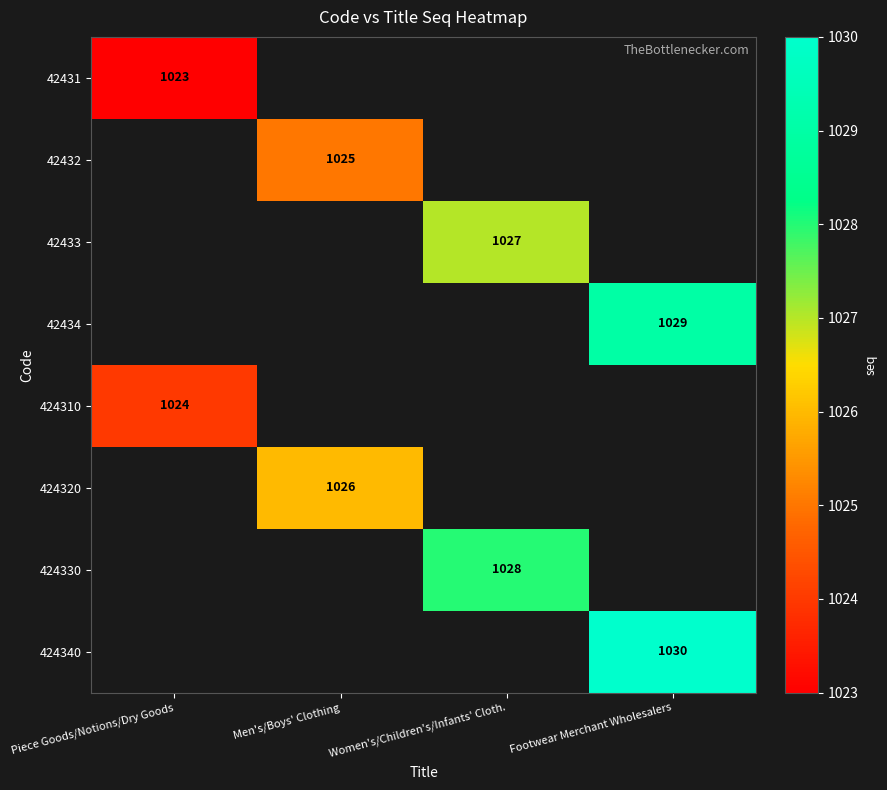

Is it true that 424310 equals 1712 at Piece Goods/Notions/Dry Goods?

False